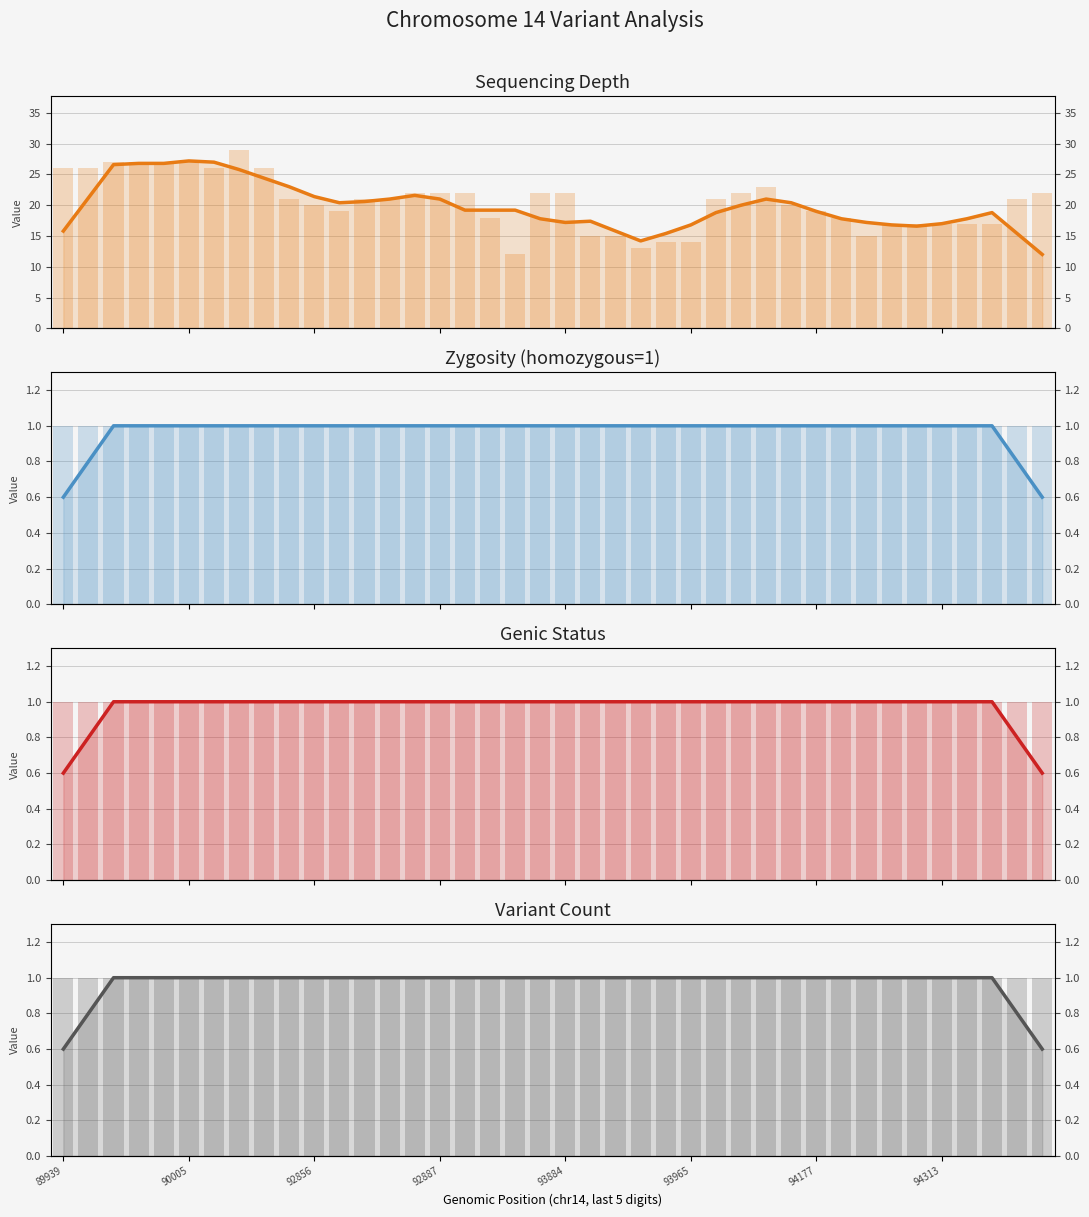

The Zygosity (homozygous=1) series shows 1.7 at 94313. True or false?

False